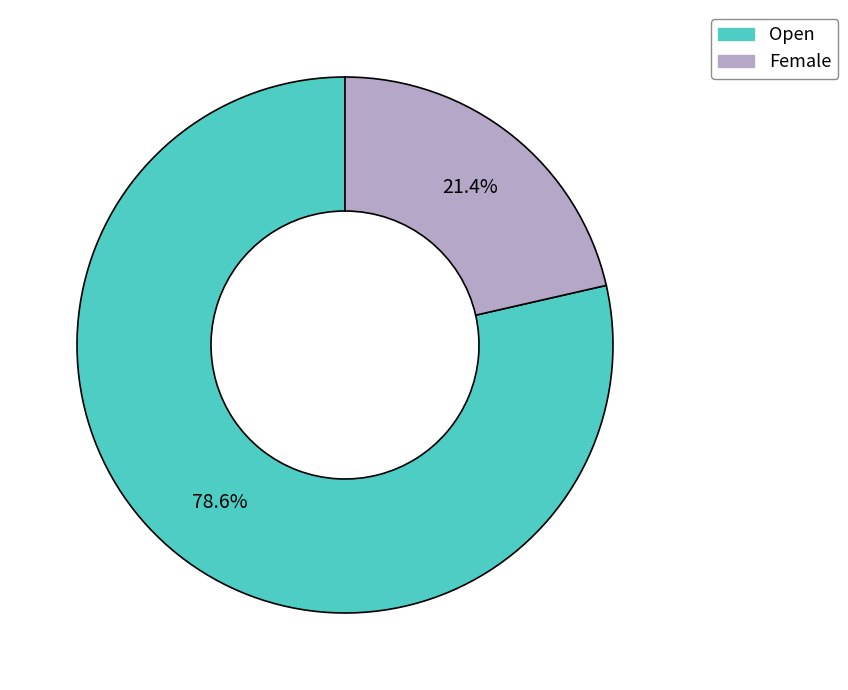

The Female slice represents 21% of the pie. True or false?

True